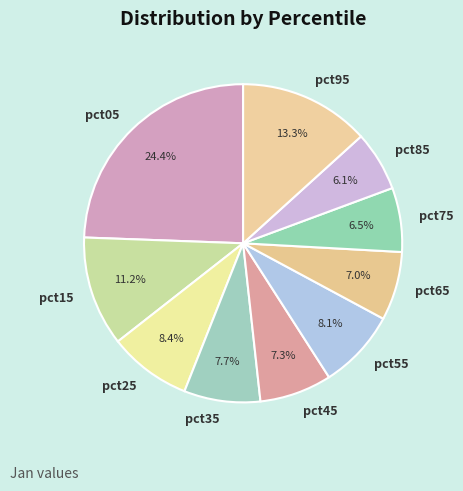

To the nearest percent, what is the difference between the pct85 and pct95 slice percentages?

7%